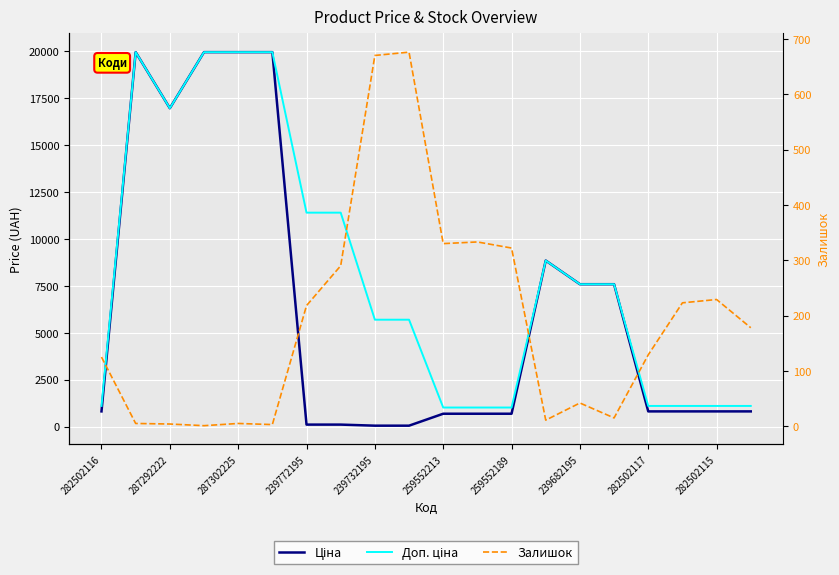

List the series in order of their overall mean, highest first.

Доп. ціна, Ціна, Залишок